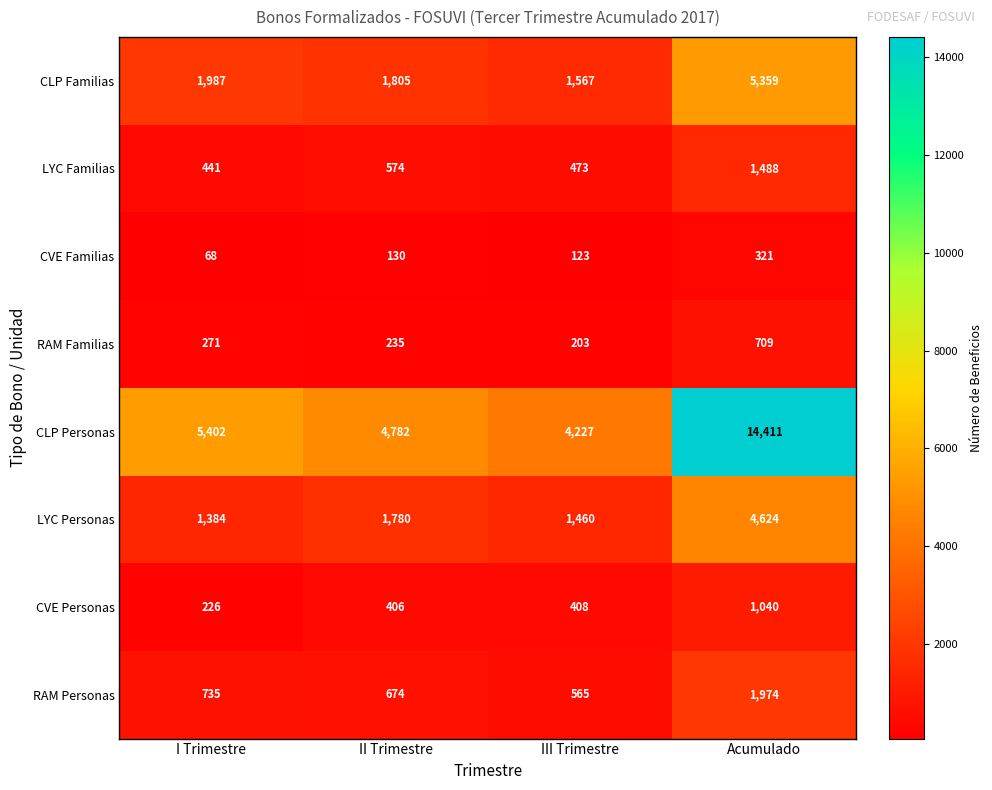

How many series are shown in this chart?

8